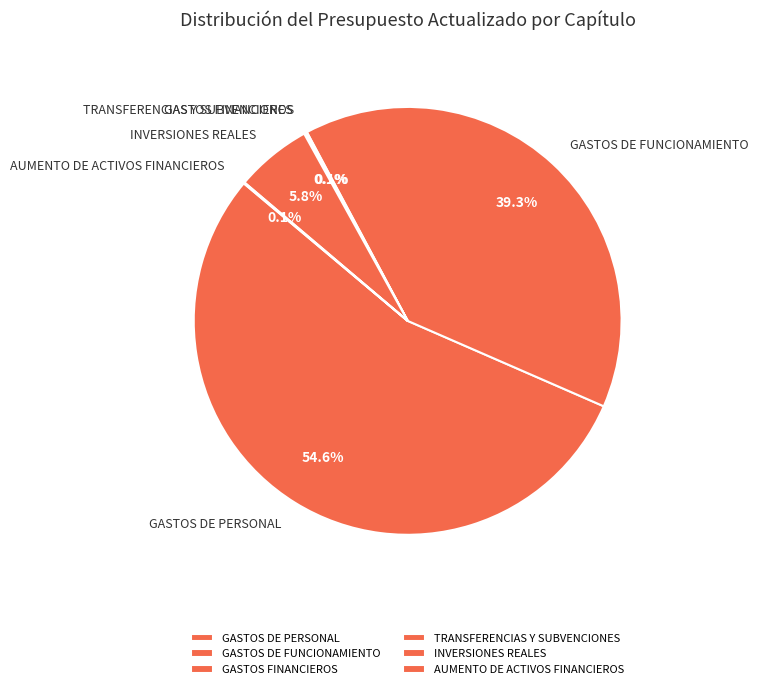

To the nearest percent, what is the average slice percentage?

17%